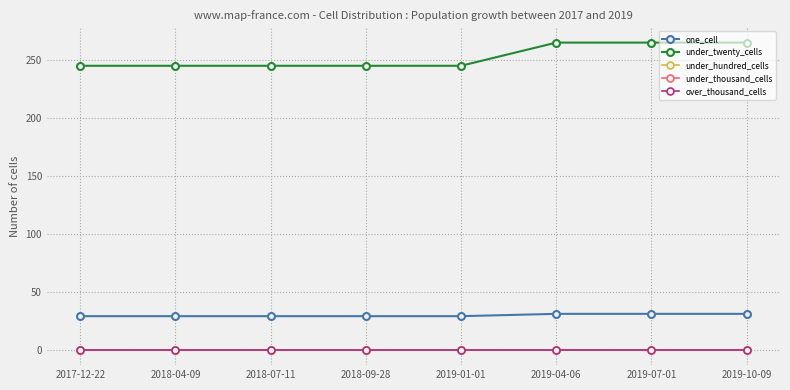

What is the label of the 7th point from the right?

2018-04-09